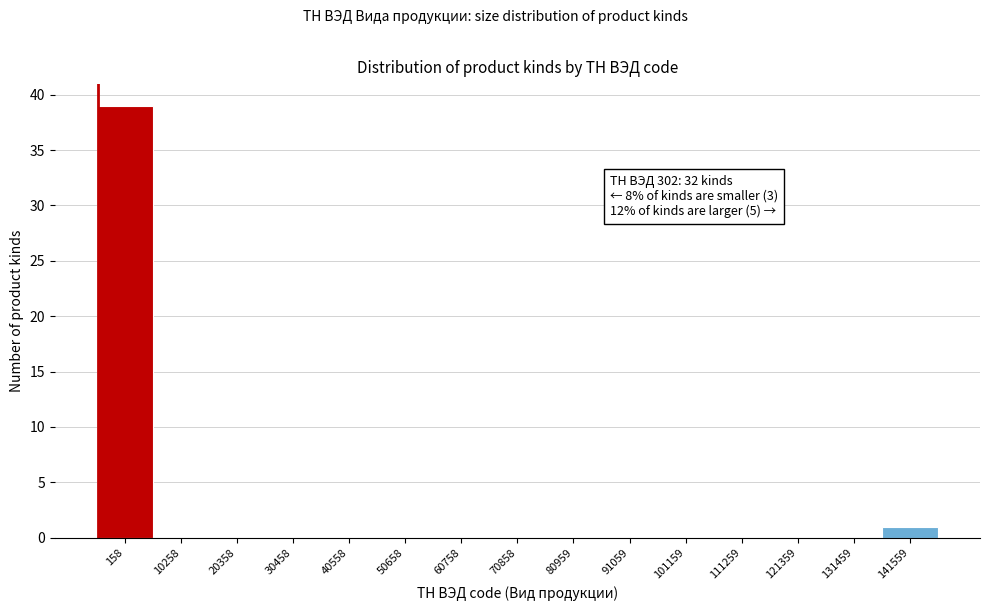

Reading left to right, list all the values displayed in this chart.

158=39	10258=0	20358=0	30458=0	40558=0	50658=0	60758=0	70858=0	80959=0	91059=0	101159=0	111259=0	121359=0	131459=0	141559=1